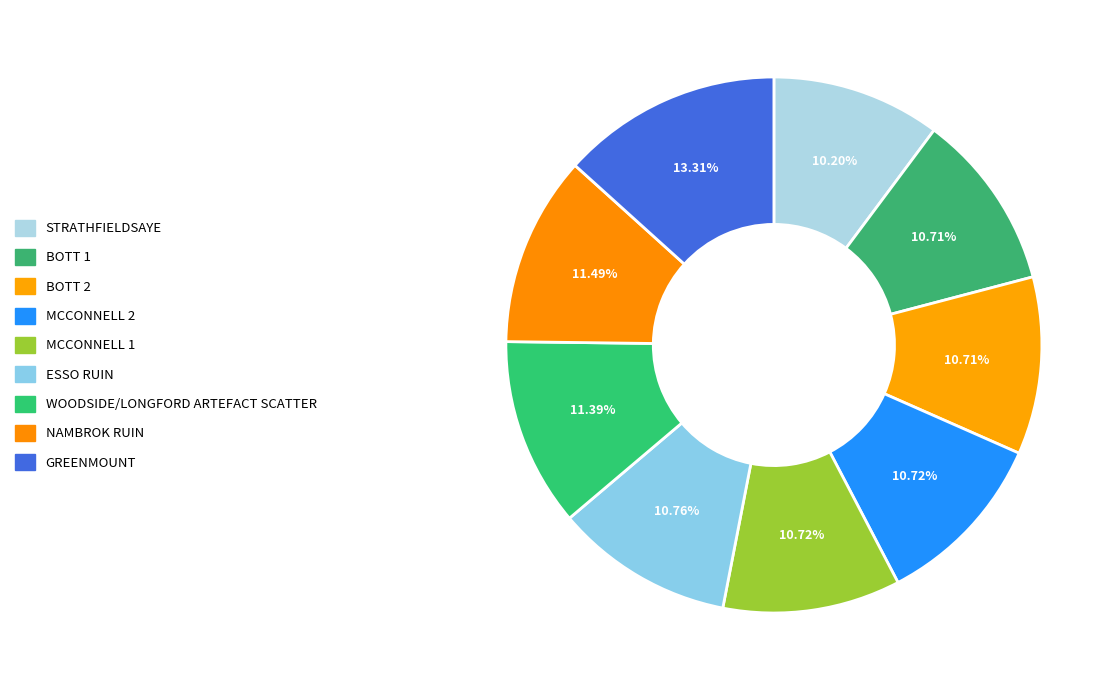

Count the number of slices in the pie.

9